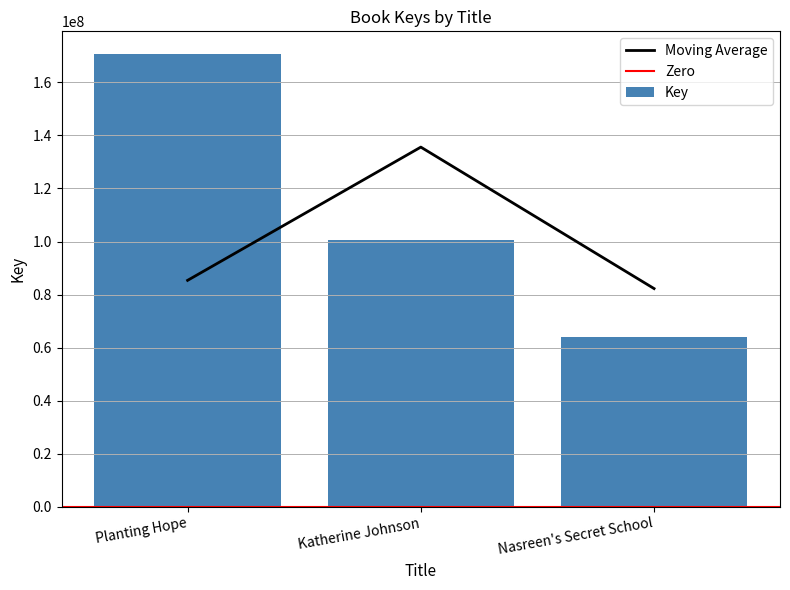

What is the sum of all values?

335230521